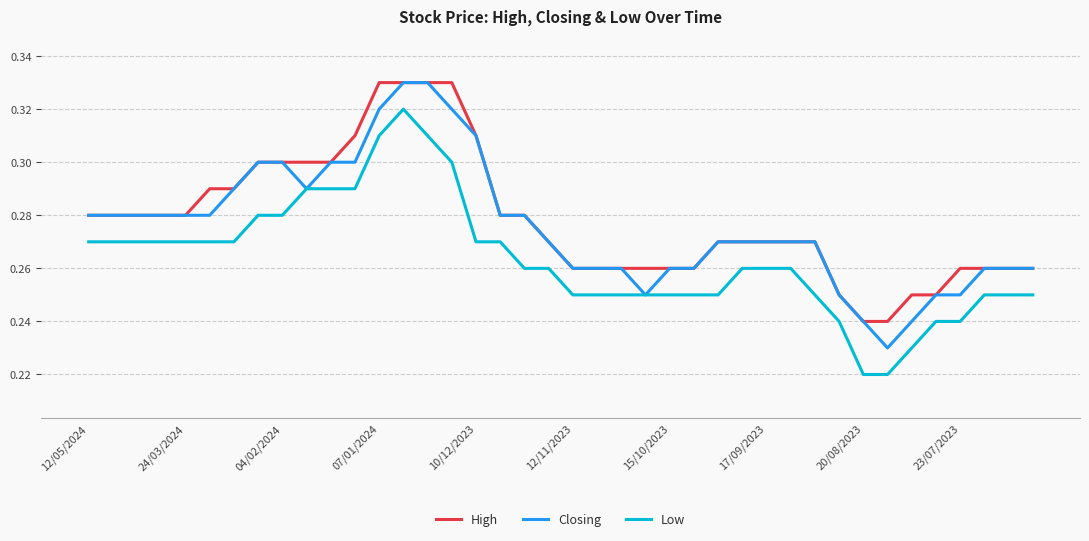

List the series in order of their peak value, lowest first.

Low, High, Closing